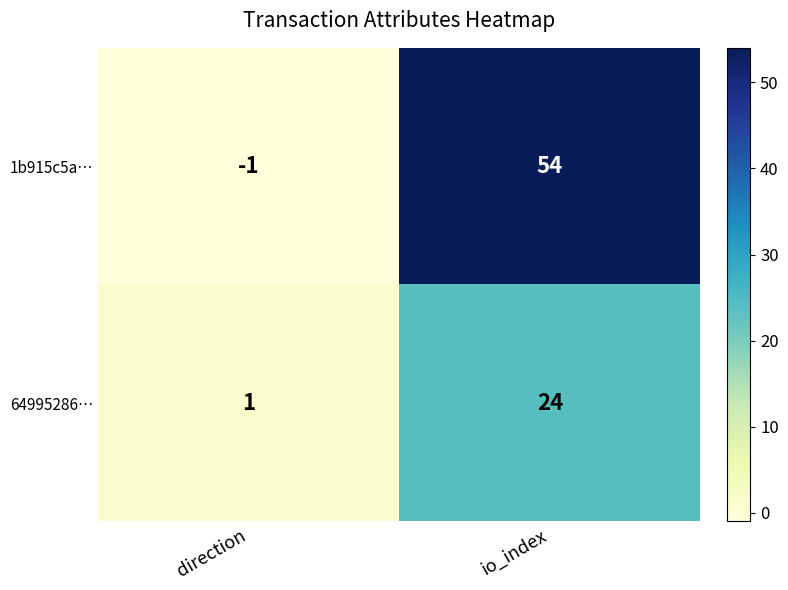

Which series has the largest range (max minus min)?

1b915c5a…